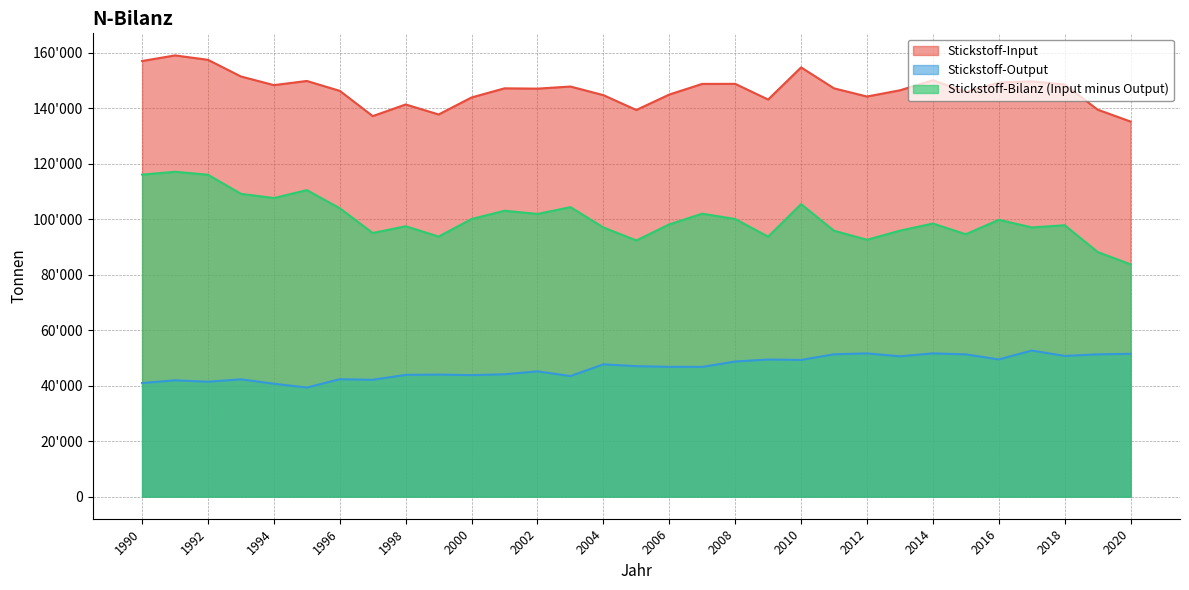

Rank the series by their average value, from lowest to highest.

Stickstoff-Output, Stickstoff-Bilanz (Input minus Output), Stickstoff-Input